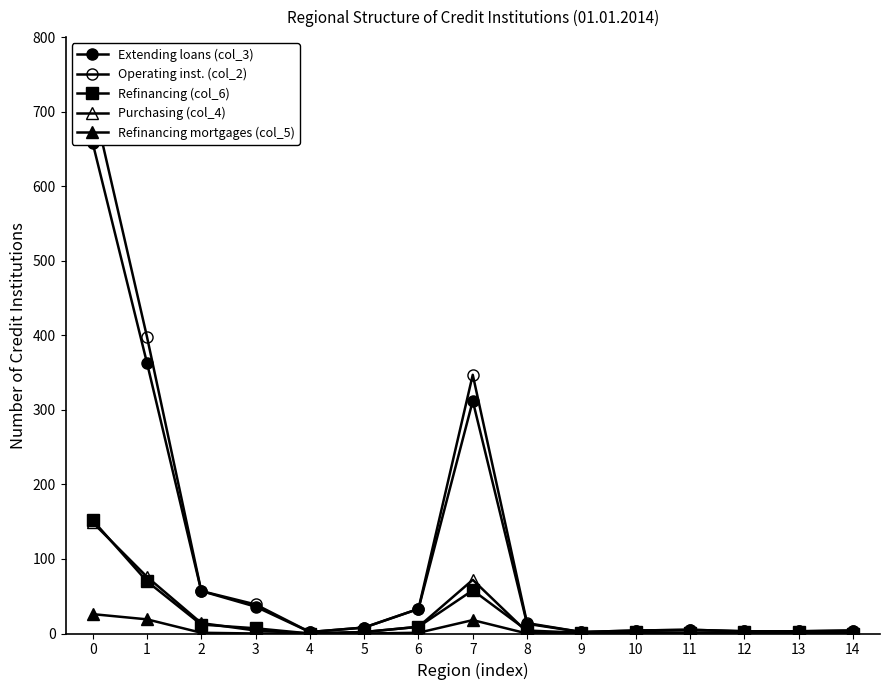

True or false: Purchasing (col_4) has more than 1 points higher than both neighbors.

True